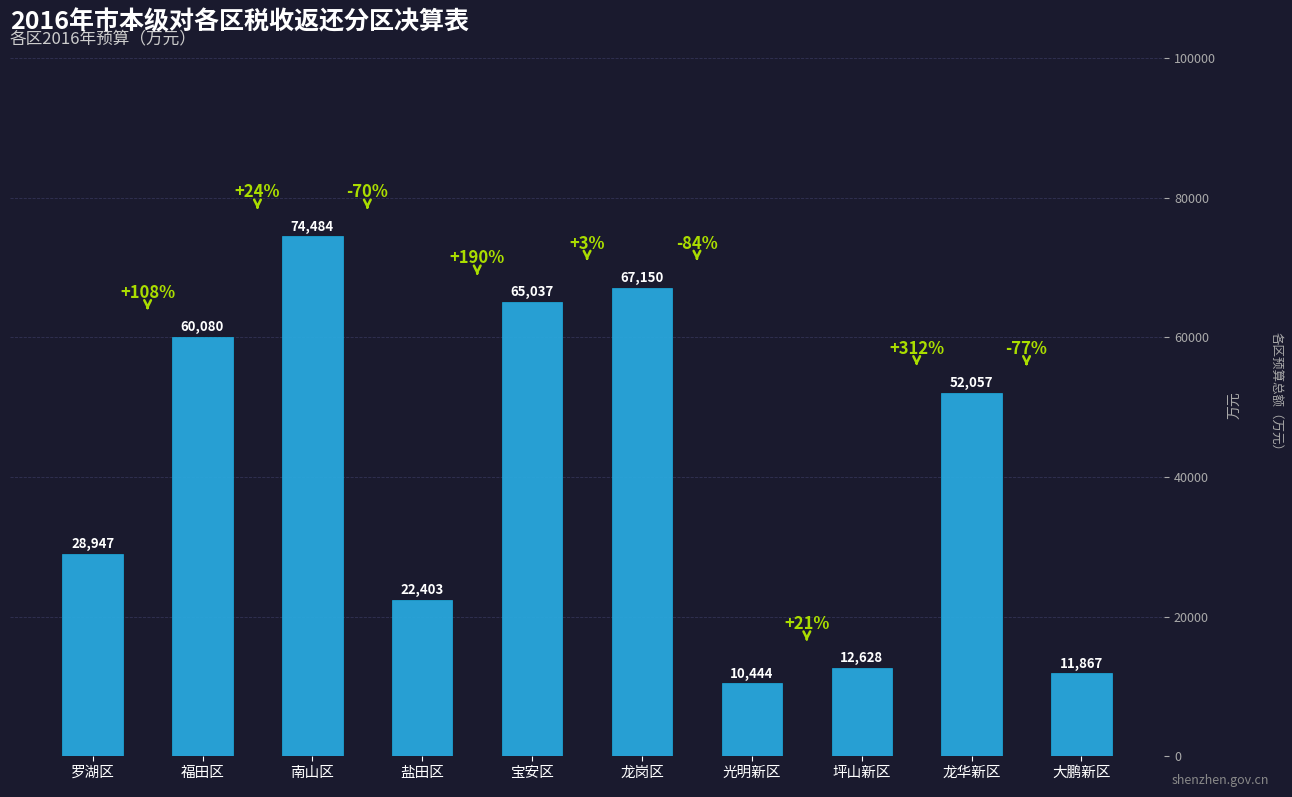

What is the label of the 2nd bar from the left?

福田区